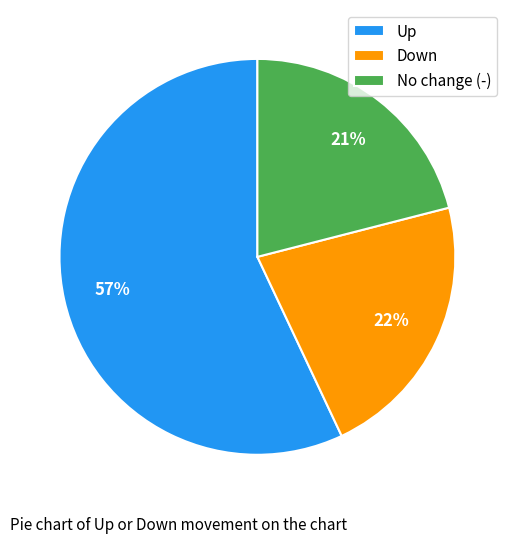

The No change (-) slice represents 7% of the pie. True or false?

False